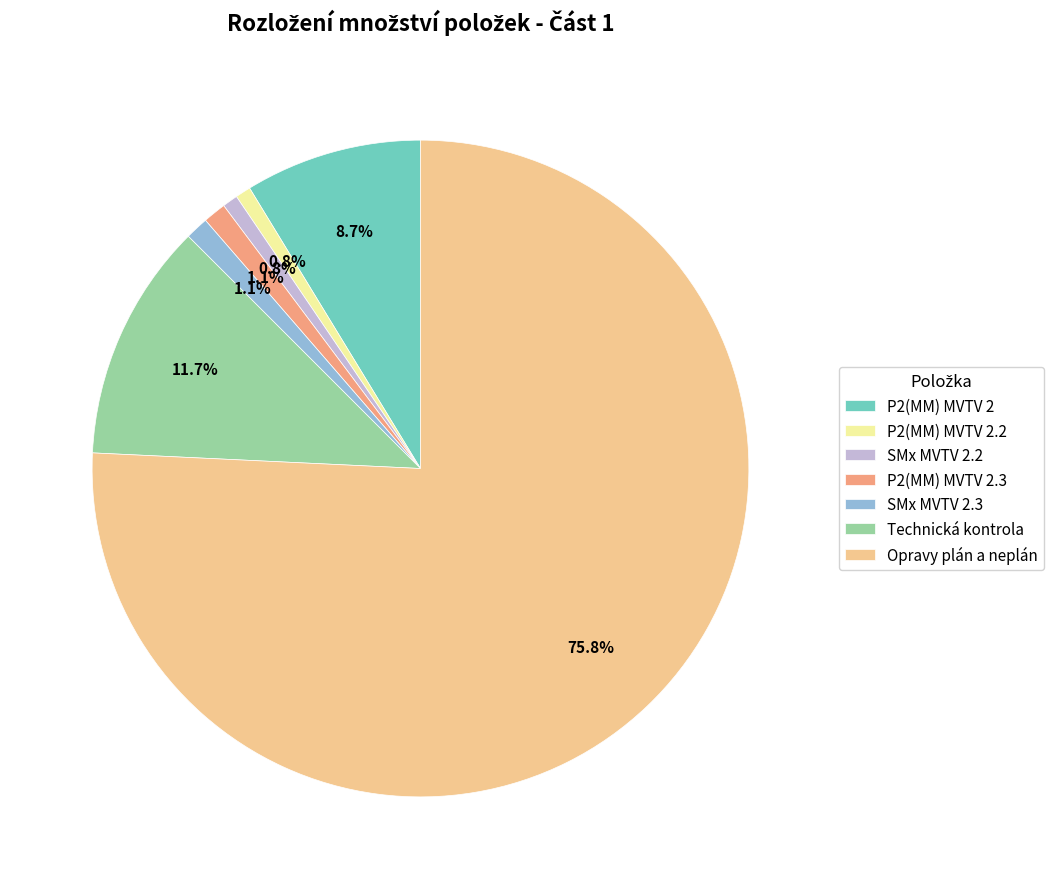

How many slices are in this pie chart?

7